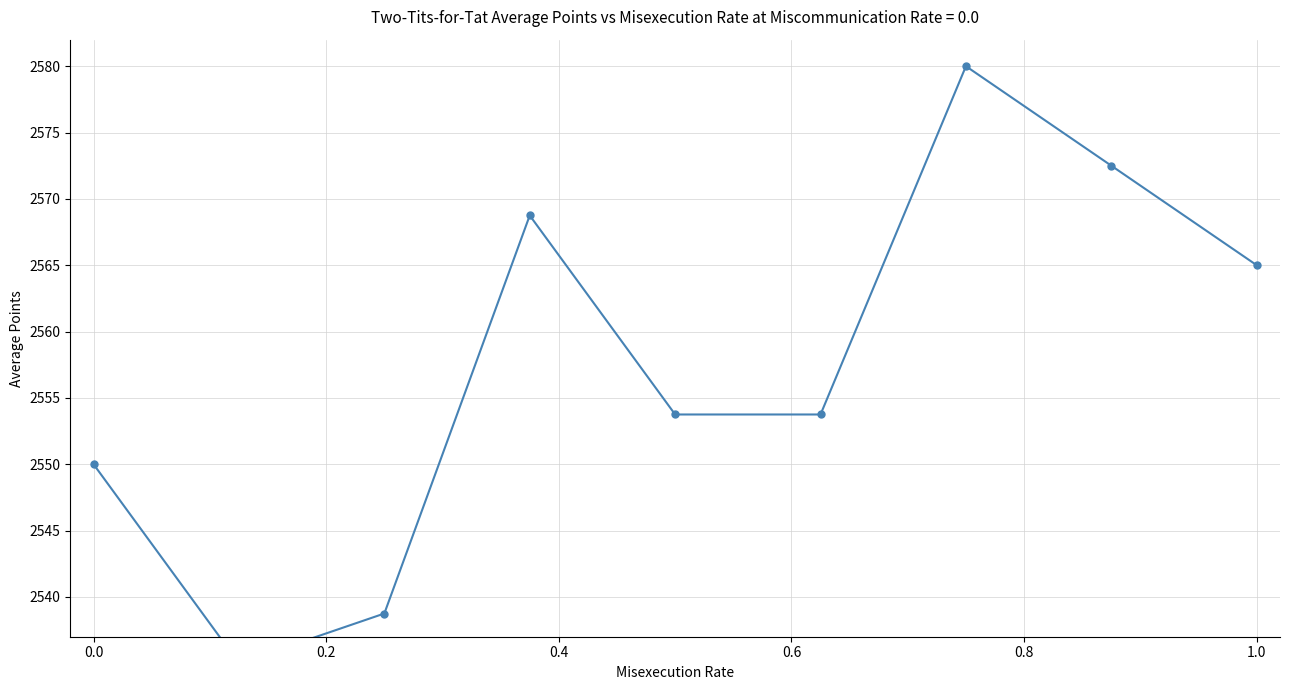

Where is the data nearest to the value 2557?

0.6